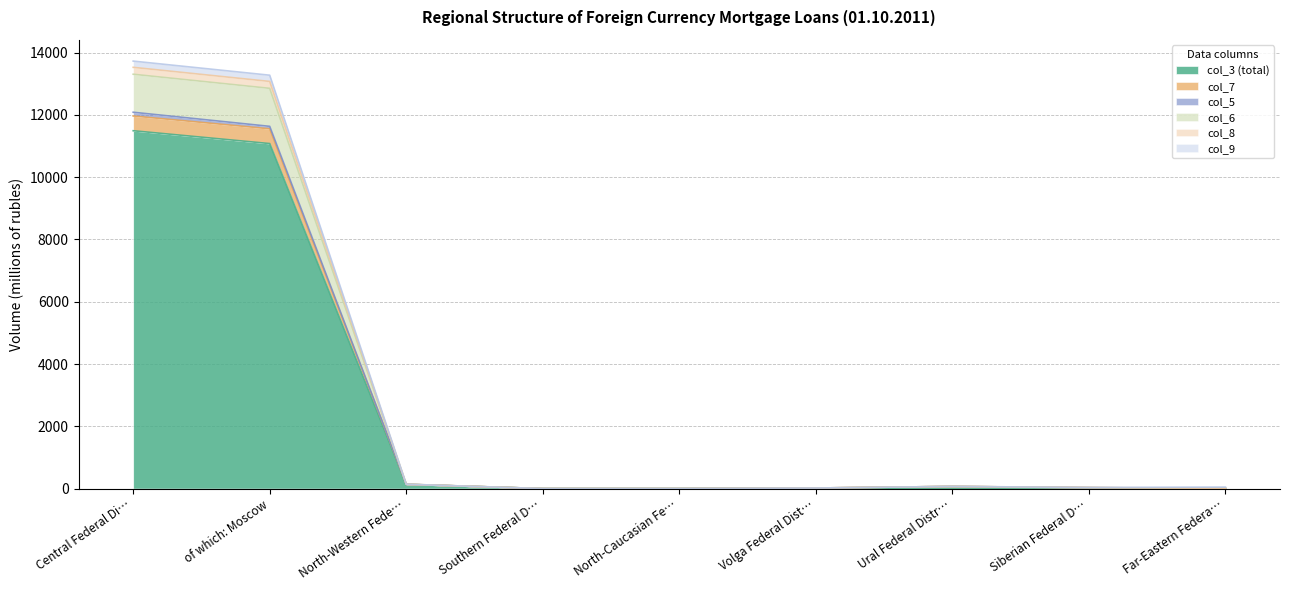

Is it true that col_3 (total) equals 4316 at Southern Federal D…?

False